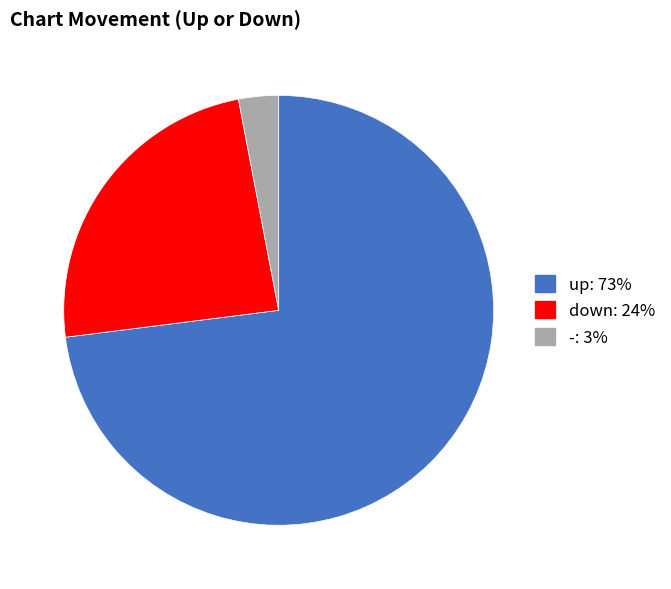

How many segments does this pie chart have?

3